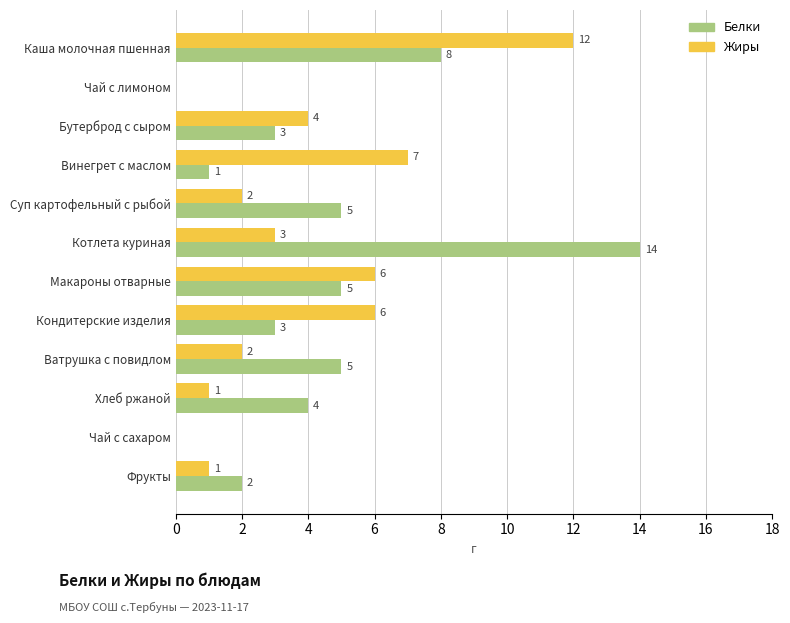

How many series are shown in this chart?

2